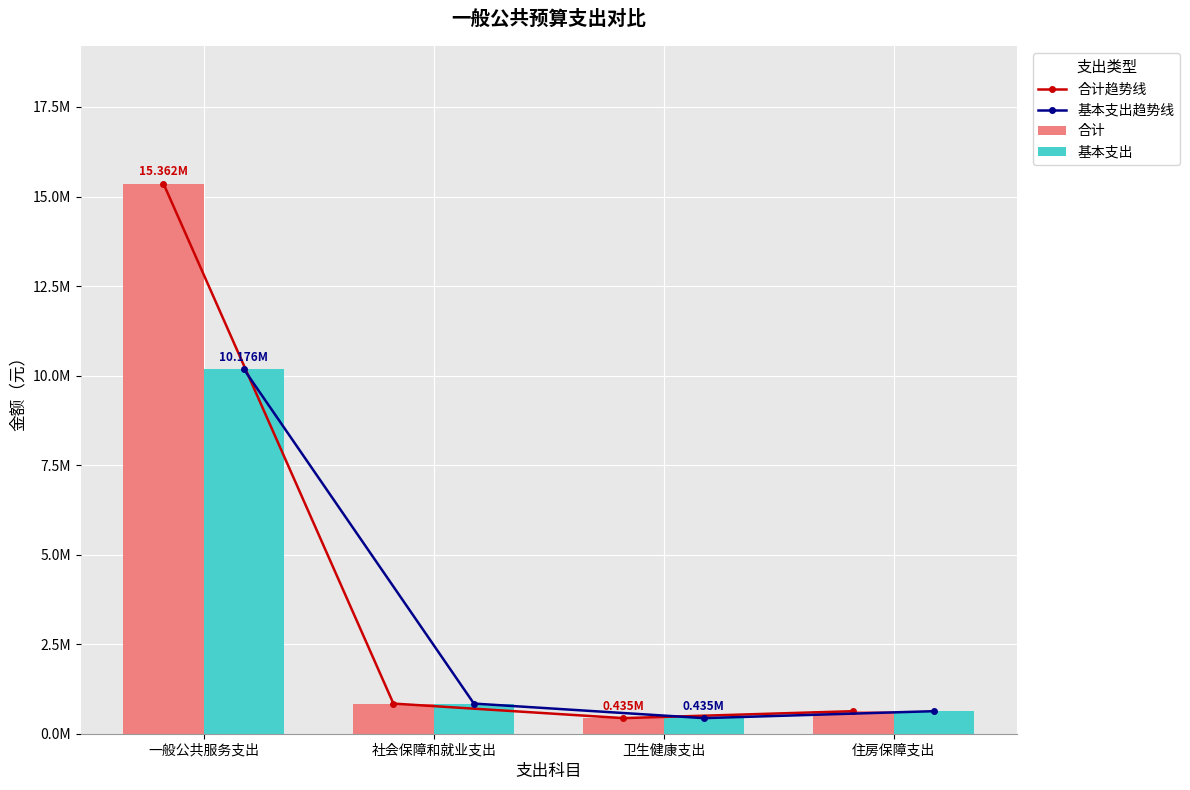

How many values in the 合计 series are below 841730?

2